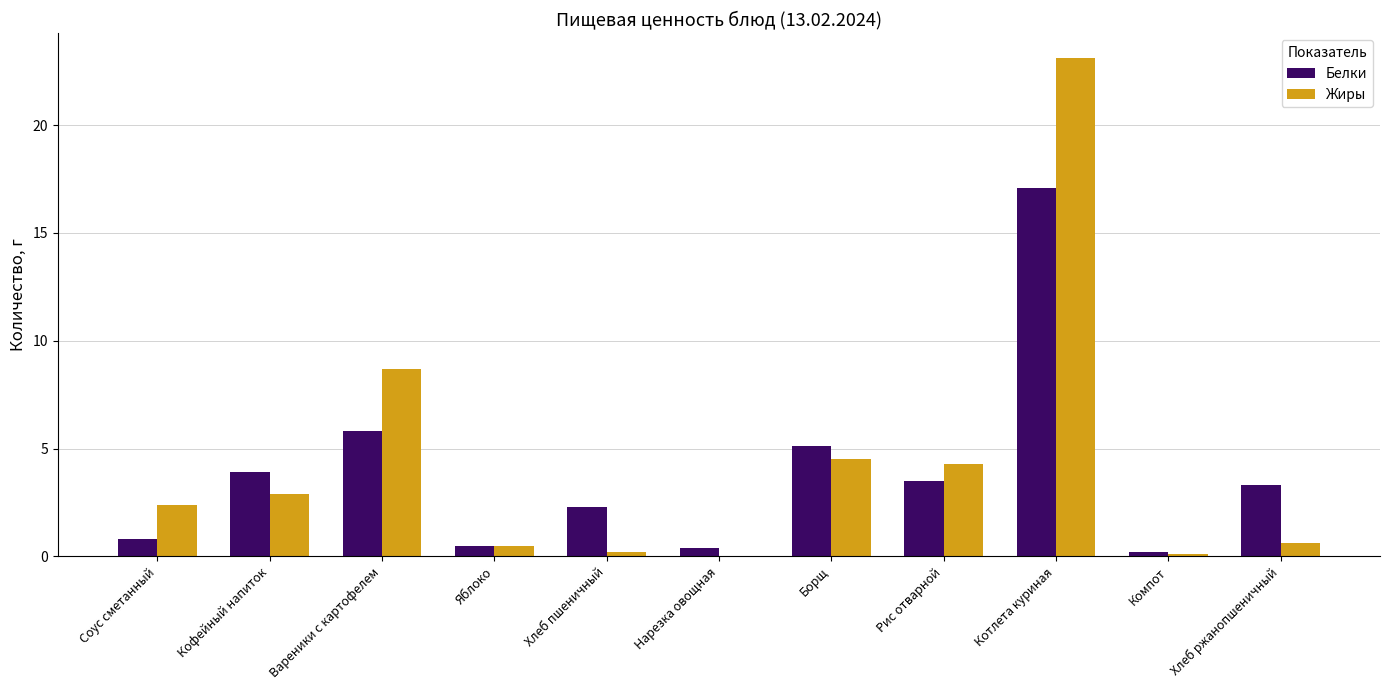

How many groups of bars are there?

11